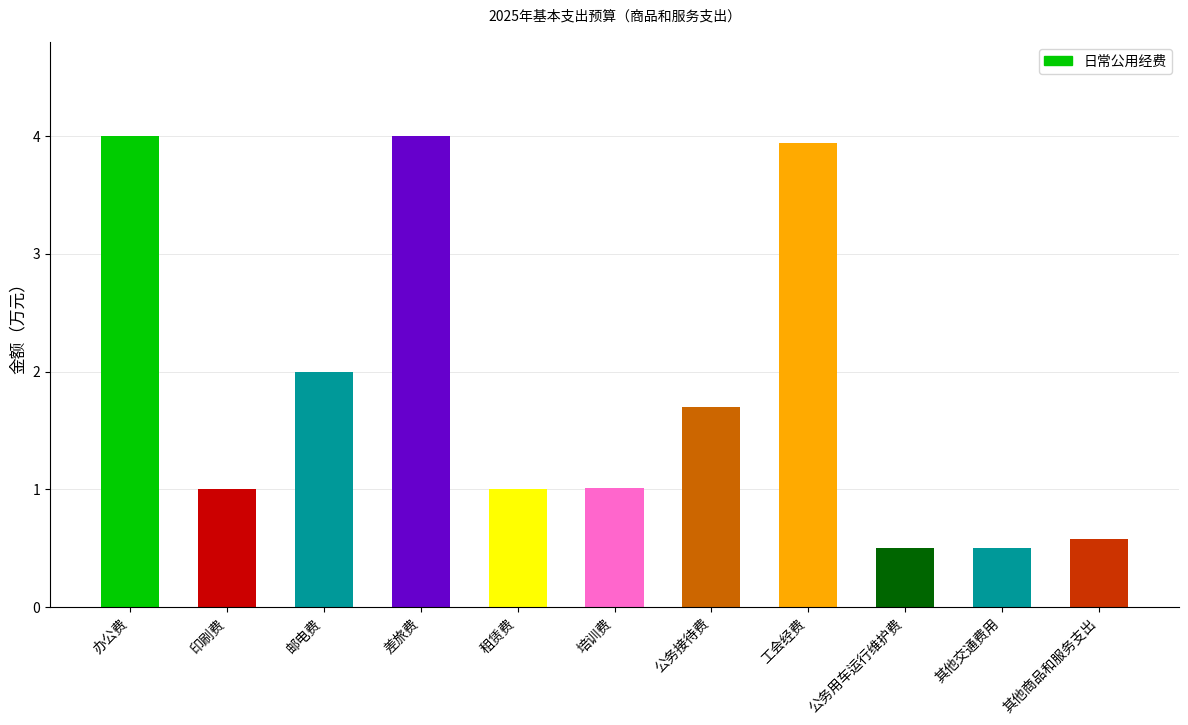

What is the greatest value displayed?

4.0